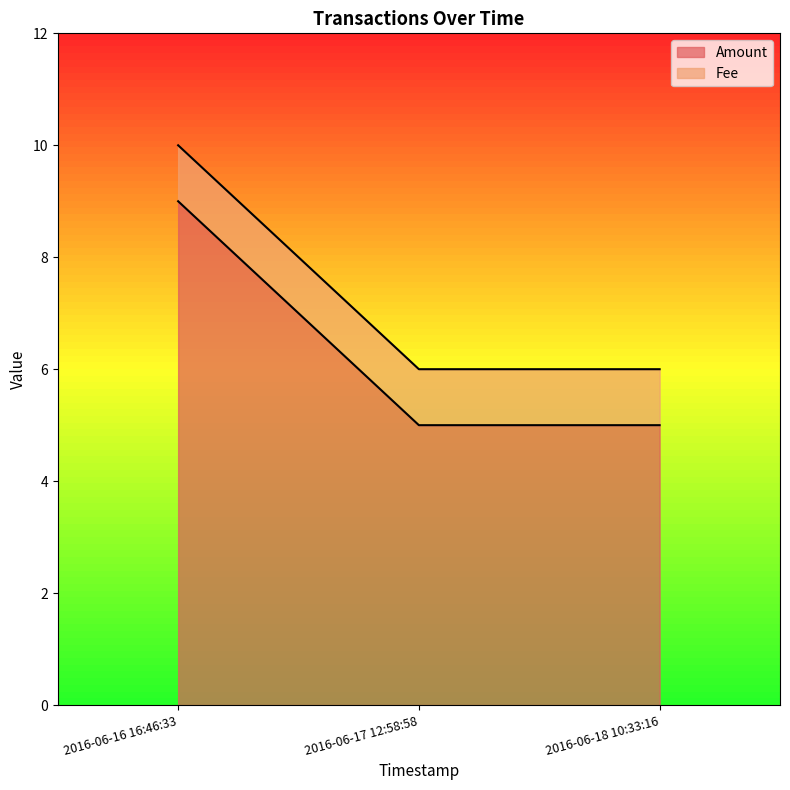

Which category has the lowest value across all series?

2016-06-17 12:58:58